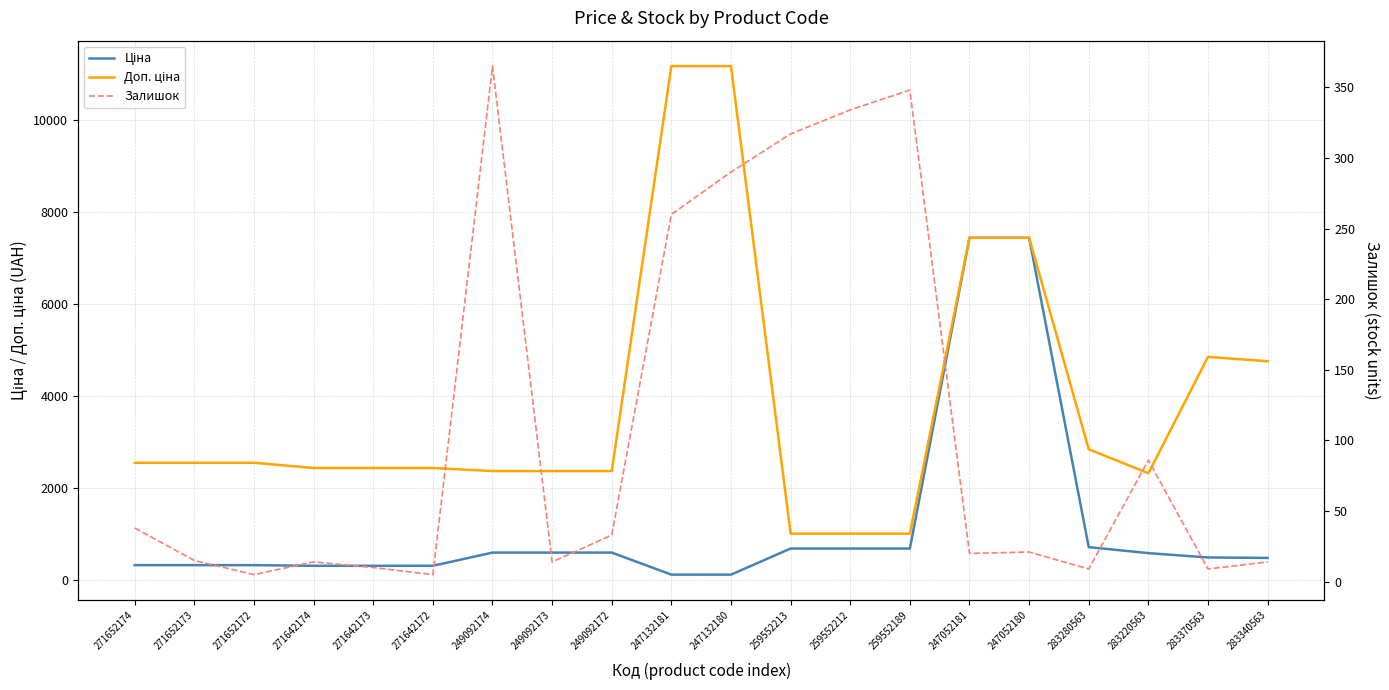

Which series ends up on top after the final intersection of Залишок and Ціна?

Ціна